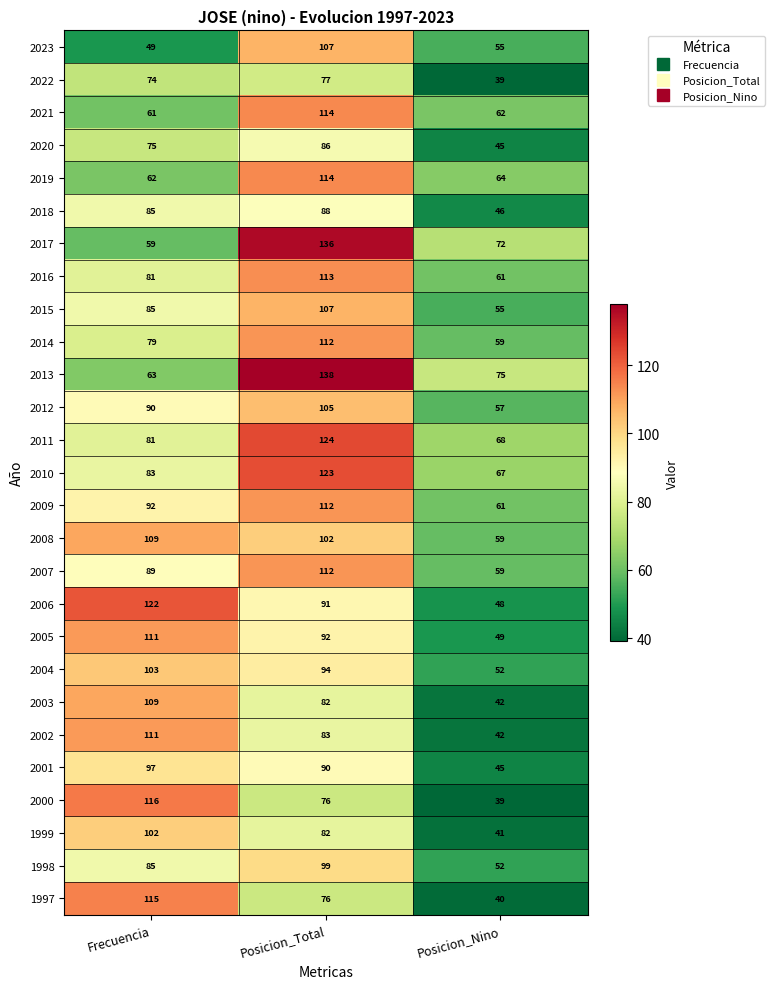

Between Frecuencia and Posicion_Nino, which series saw the biggest shift?

2000